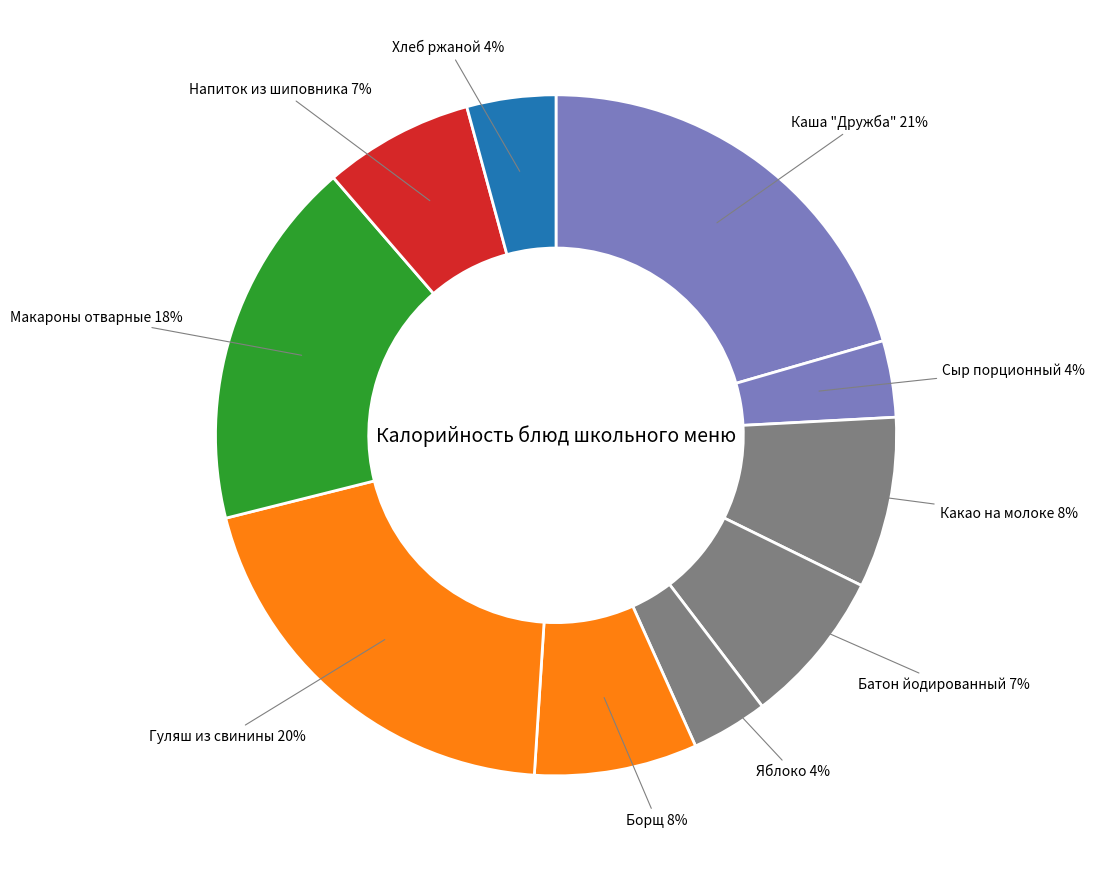

Is it true that Борщ is 14% of the pie?

False